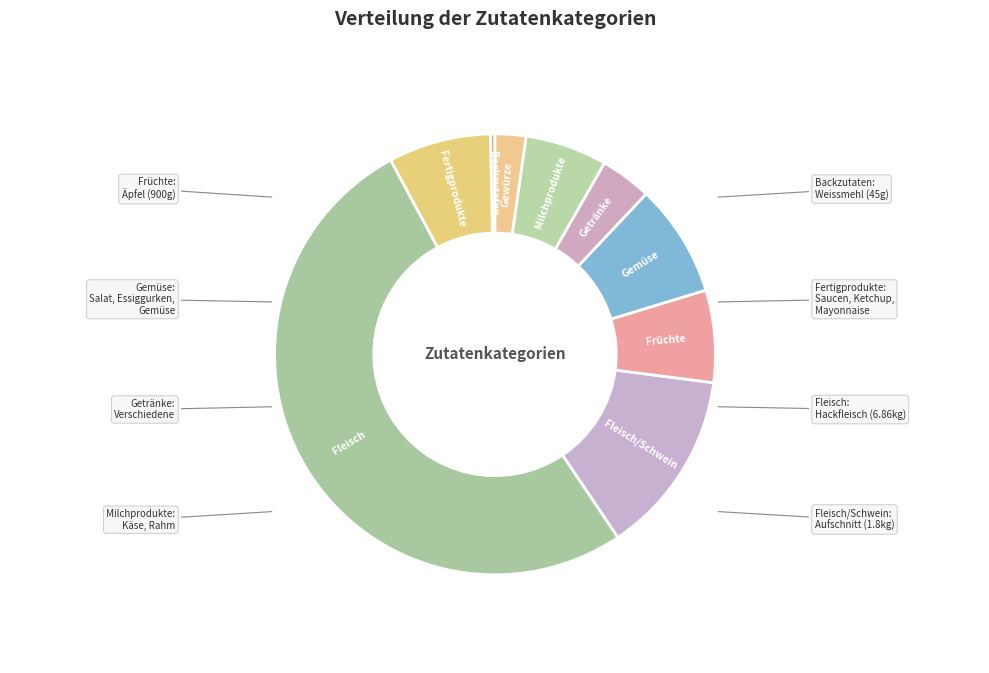

Which slice is the smallest?

Backzutaten